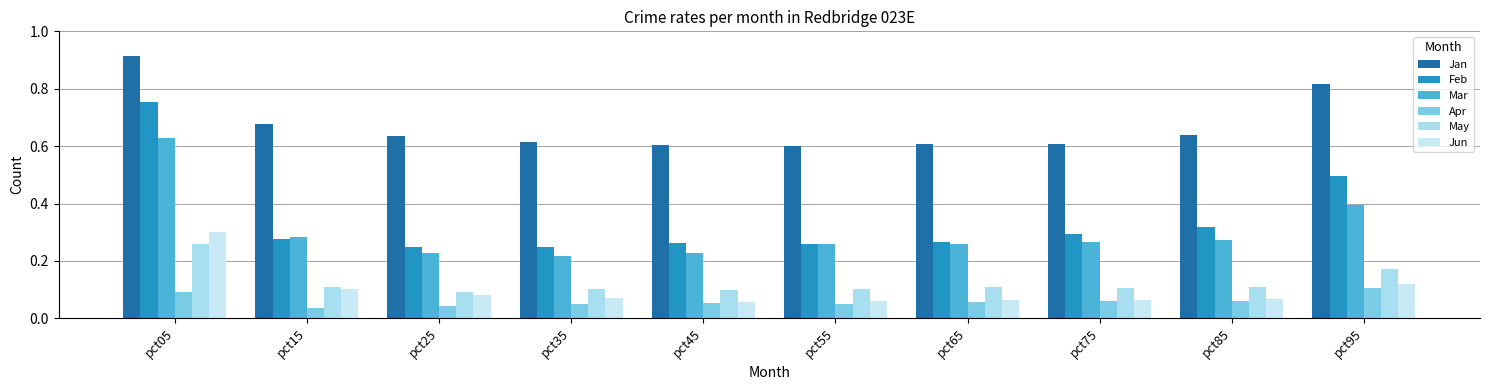

Read the Jan value at pct45.

0.6